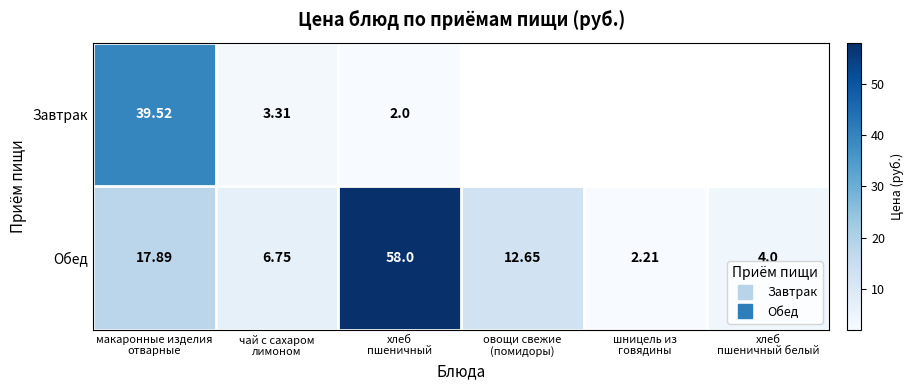

At which label is Обед closest to 30?

макаронные изделия отварные